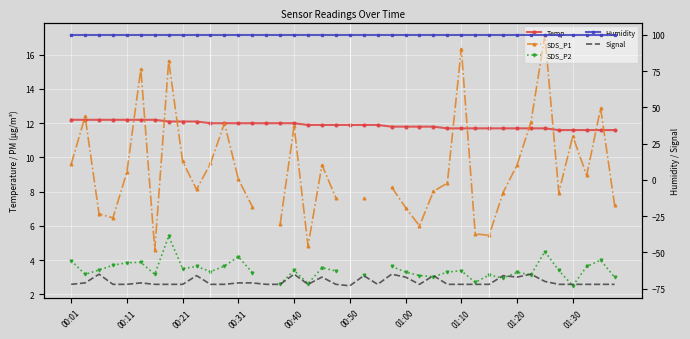

How many lines are shown in the chart?

5